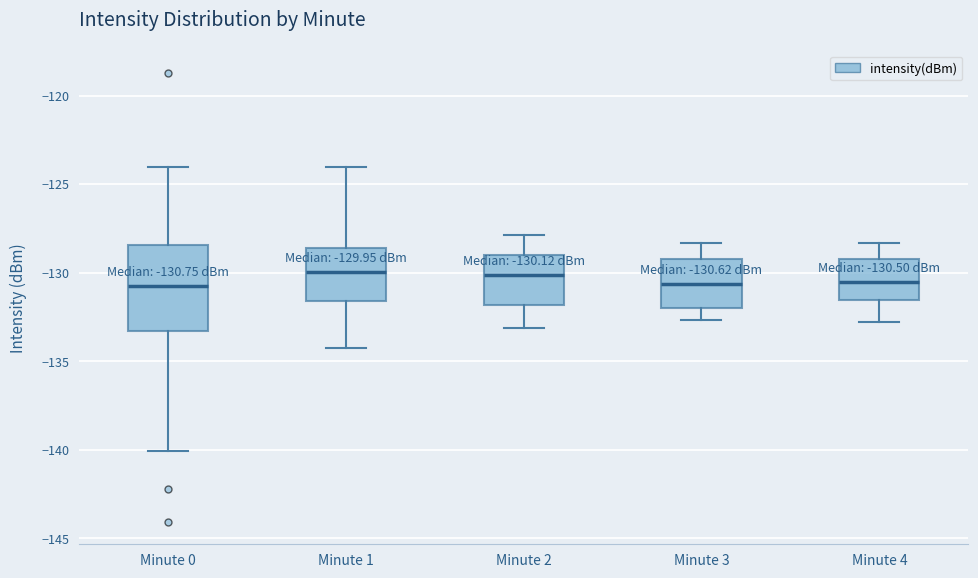

Which box is the tallest, from its lower edge to its upper edge?

Minute 0